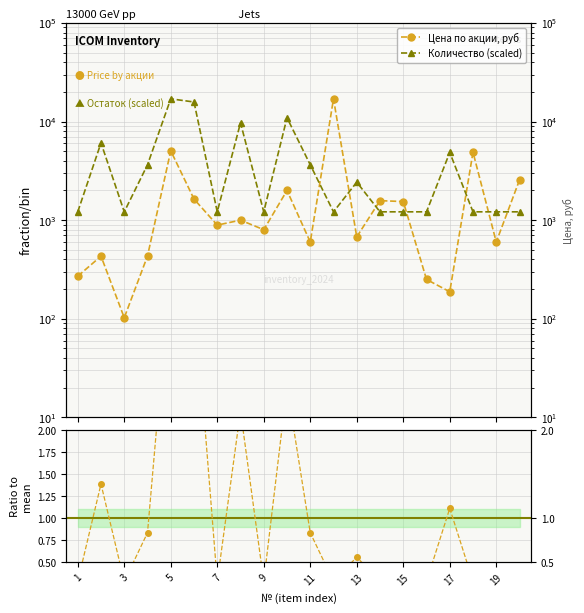

What is the difference between the Цена по акции, руб values at 2 and 9?

368.7